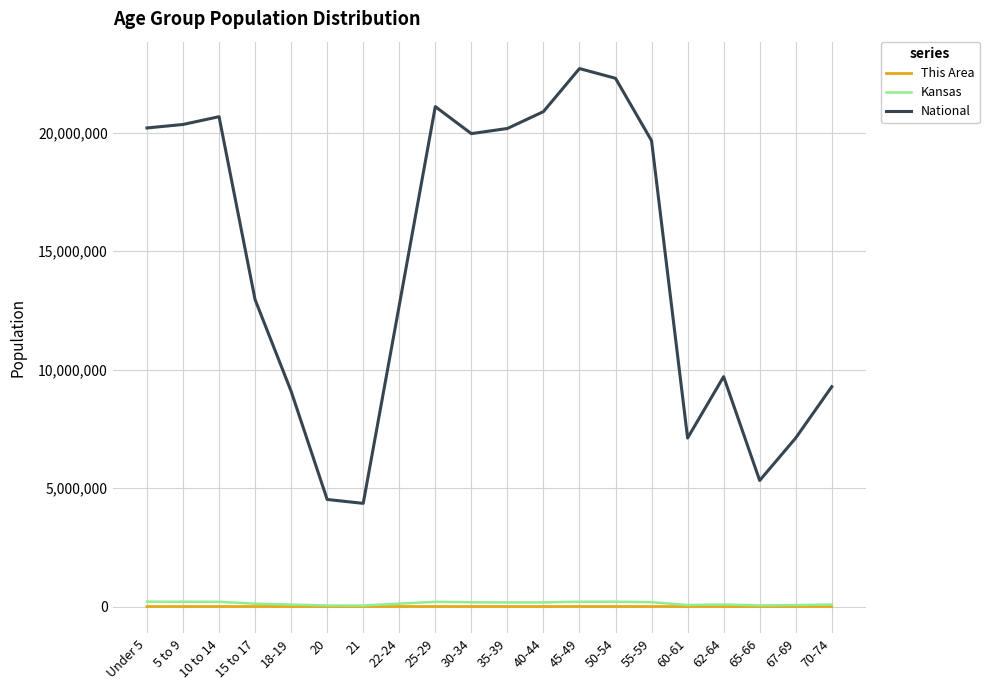

Between 5 to 9 and 67-69, which series saw the biggest shift?

National